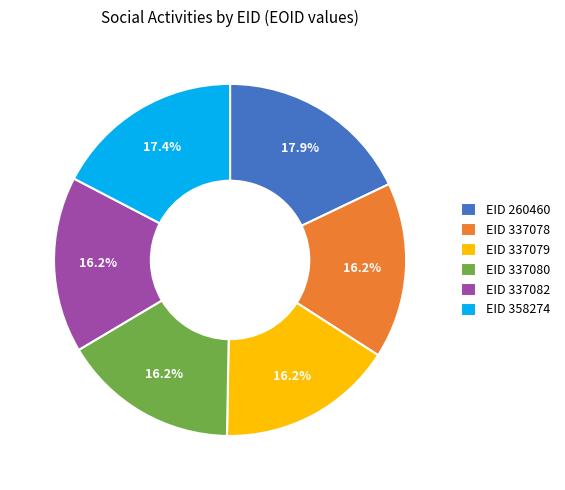

Which category has the biggest portion of the pie?

EID 260460